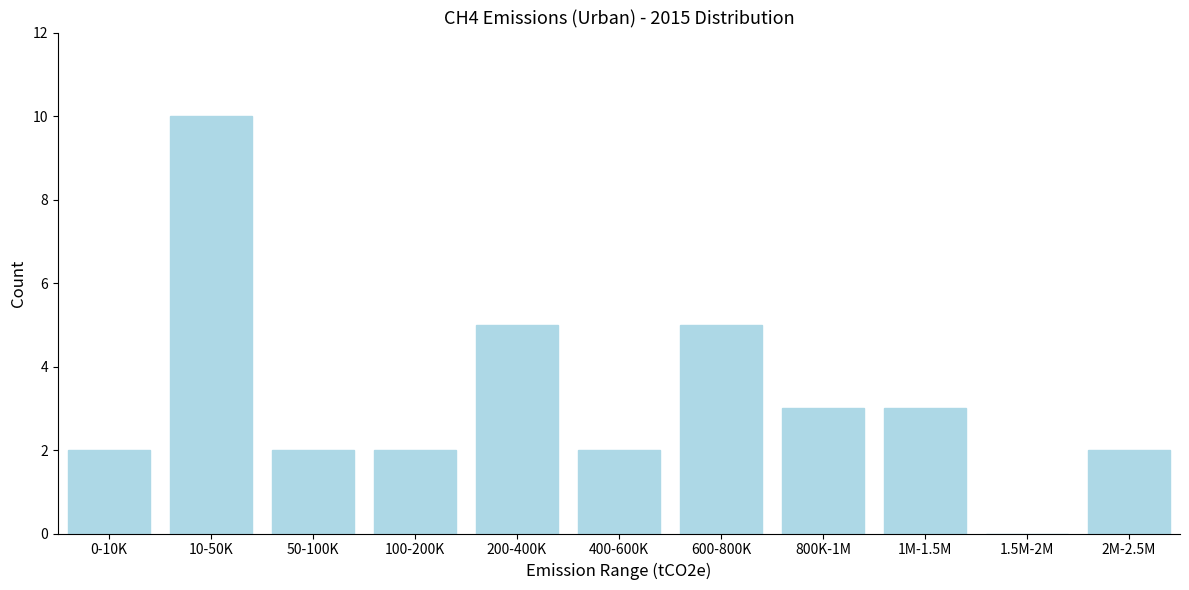

Reading left to right, transcribe all the data shown in this chart.

0-10K=2	10-50K=10	50-100K=2	100-200K=2	200-400K=5	400-600K=2	600-800K=5	800K-1M=3	1M-1.5M=3	1.5M-2M=0	2M-2.5M=2